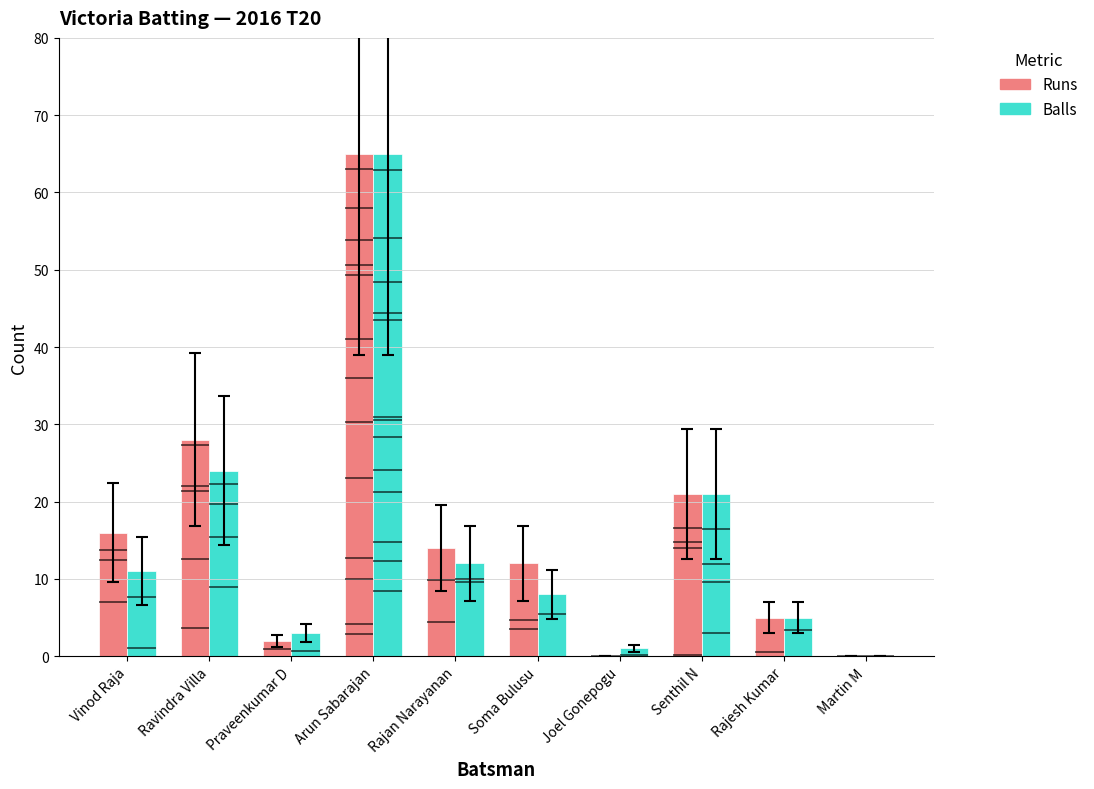

Between Praveenkumar D and Joel Gonepogu, which is larger?

Praveenkumar D